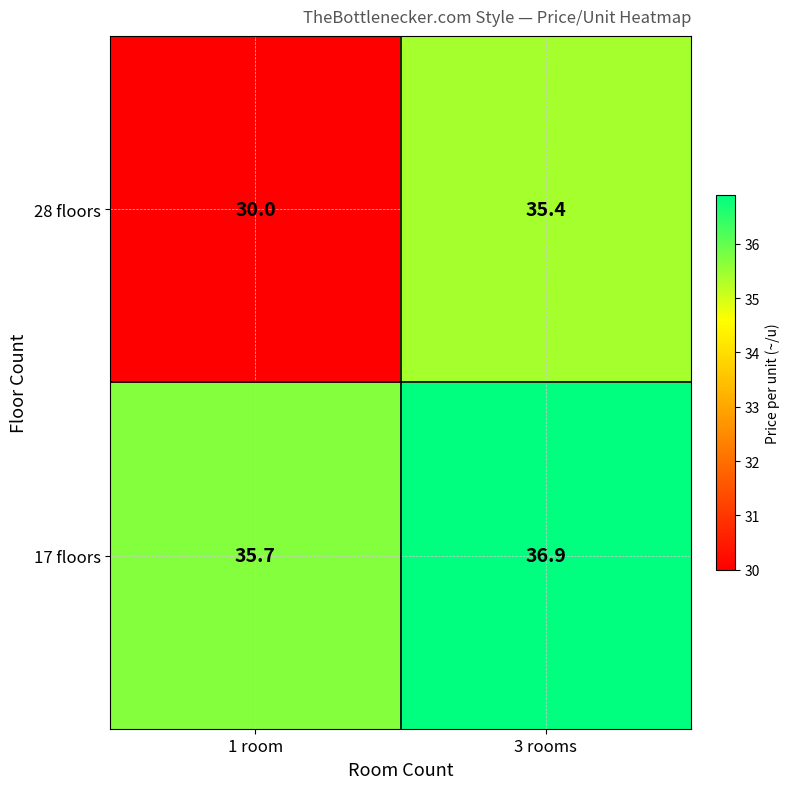

At which category does the chart reach its minimum across all series?

1 room